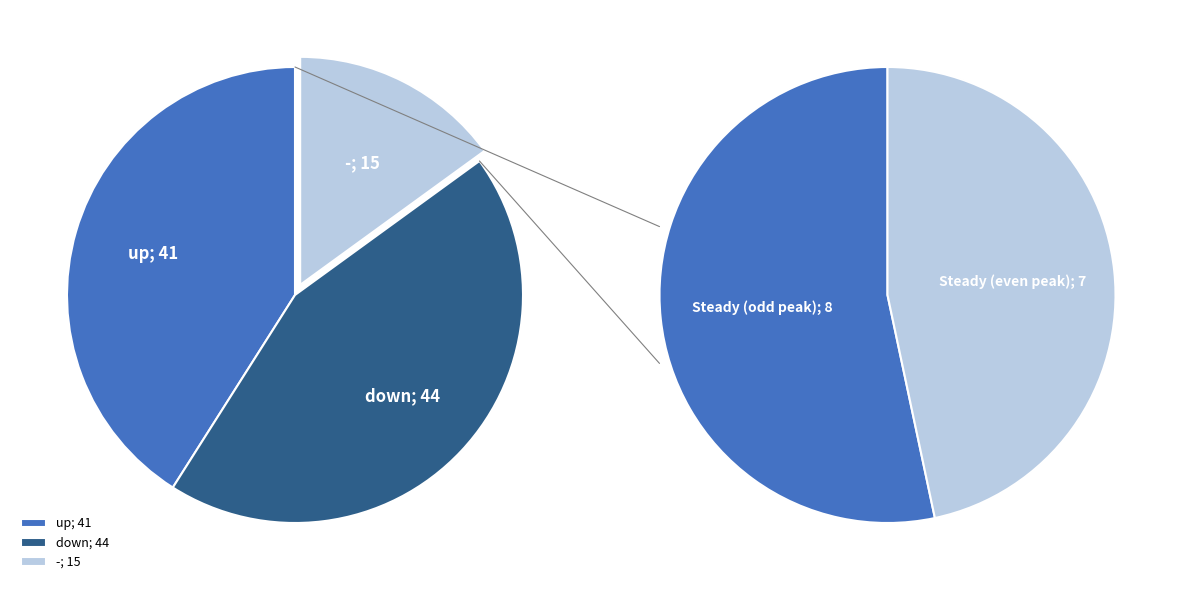

Is the sum of up and down greater than half?

Yes